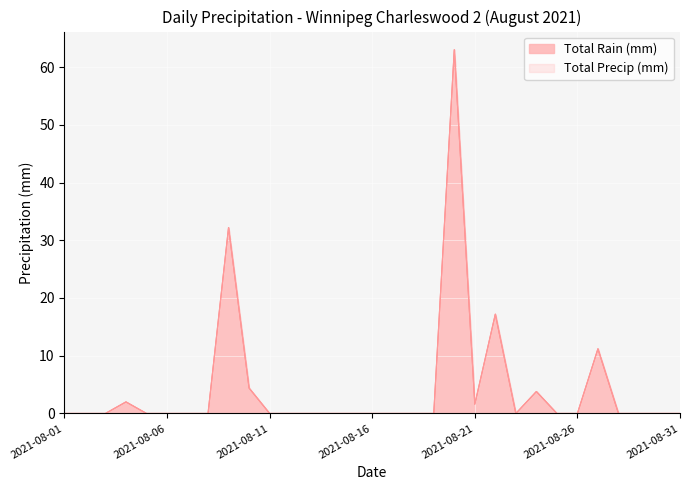

What is the difference between the Total Precip (mm) values at 2021-08-01 and 2021-08-04?

2.0